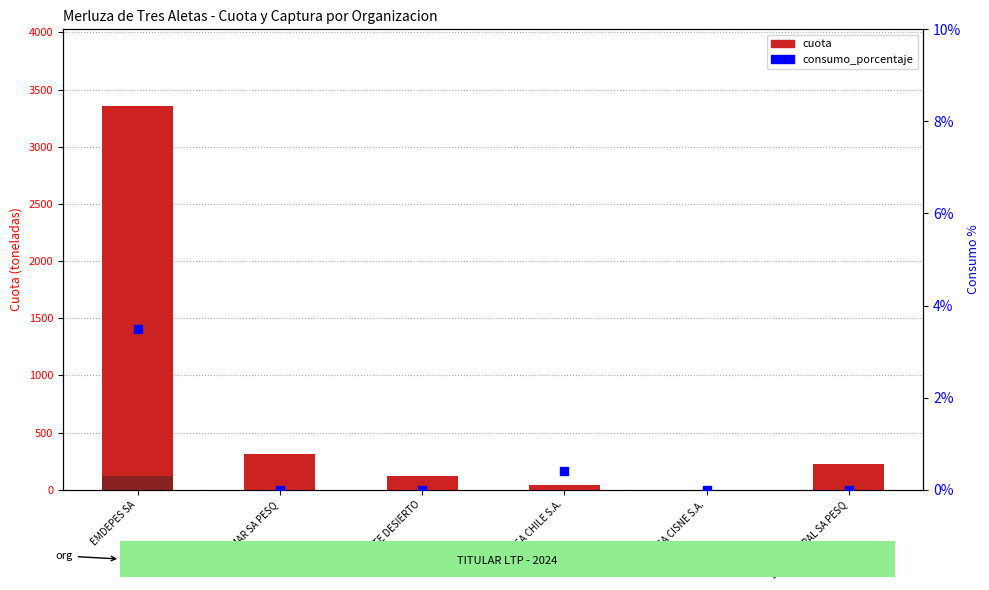

At which category is the sum across all series the highest?

EMDEPES SA